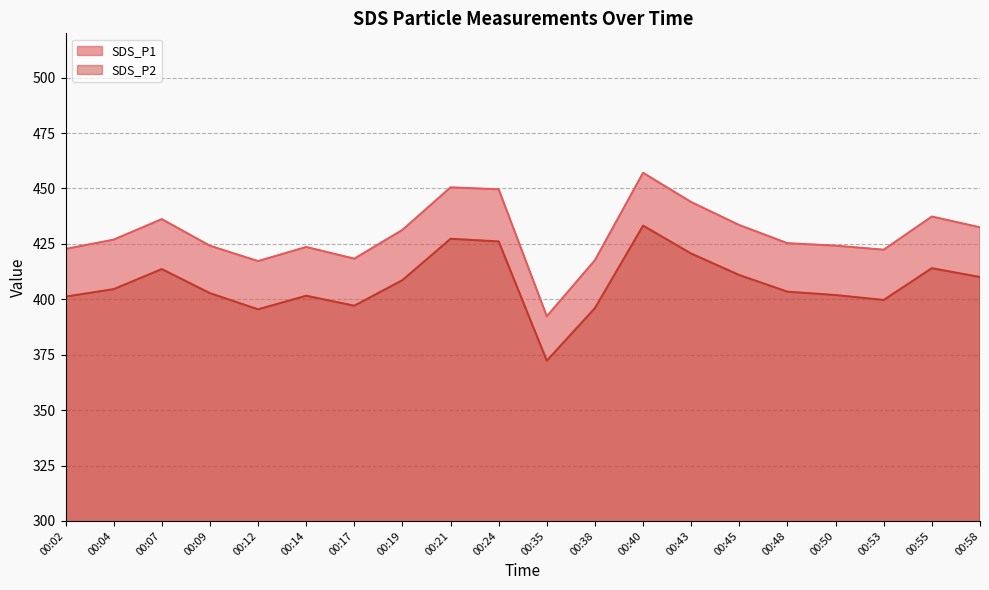

List the series in order of their peak value, lowest first.

SDS_P2, SDS_P1